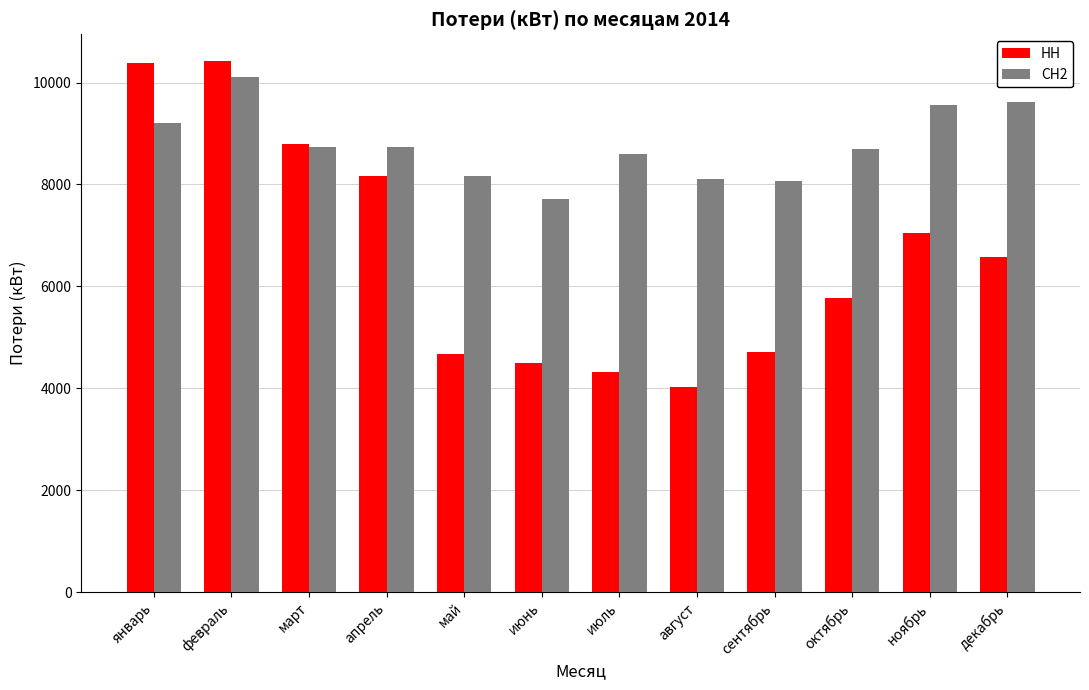

Read the СН2 value at март.

8740.0